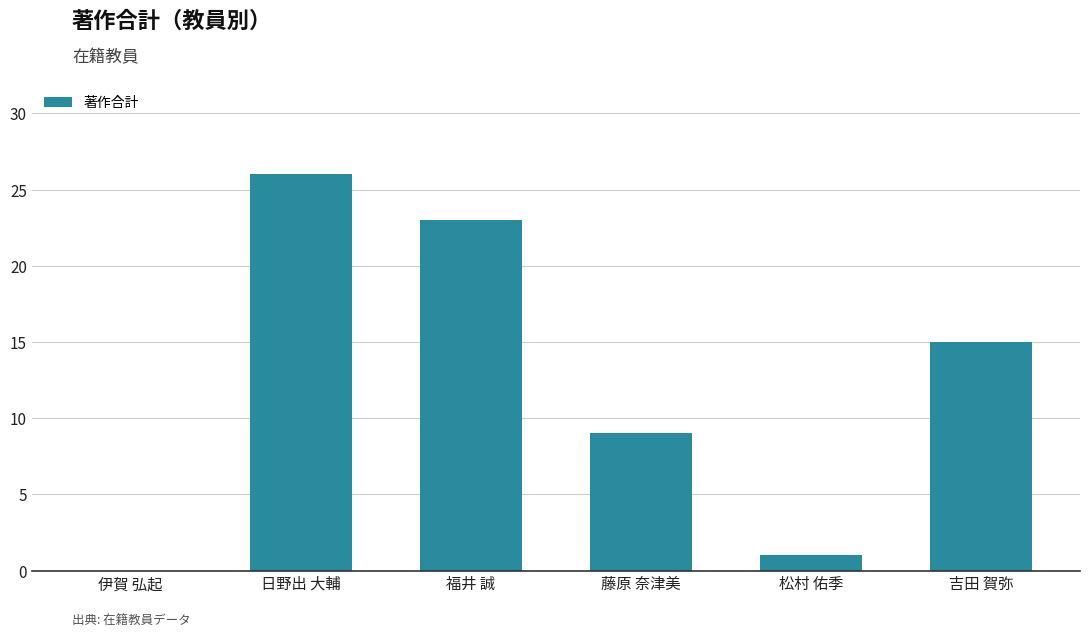

What is the change in value from 伊賀 弘起 to 松村 佑季?

+1